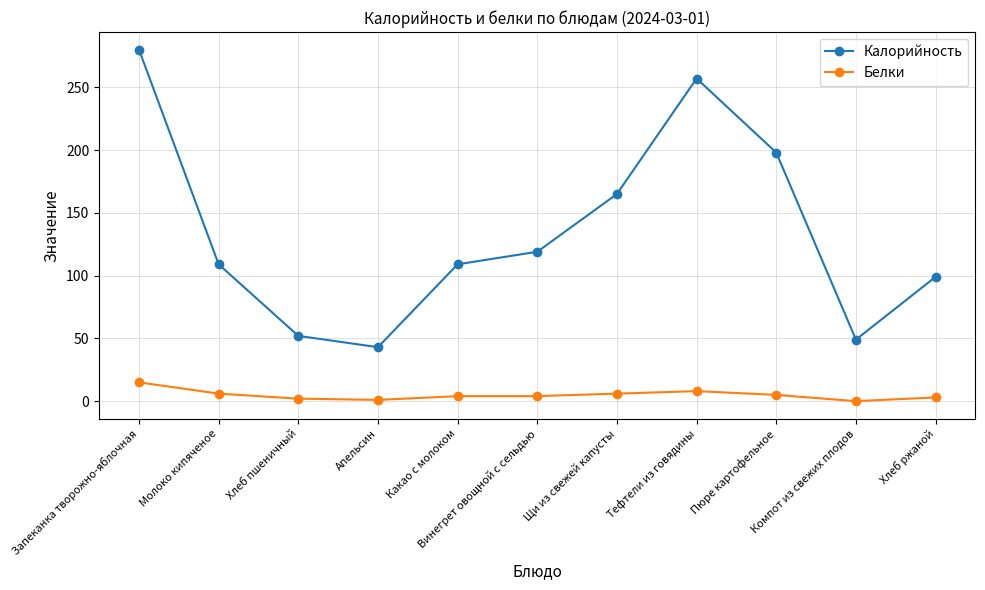

Which series changed the most between Запеканка творожно-яблочная and Молоко кипяченое?

Калорийность